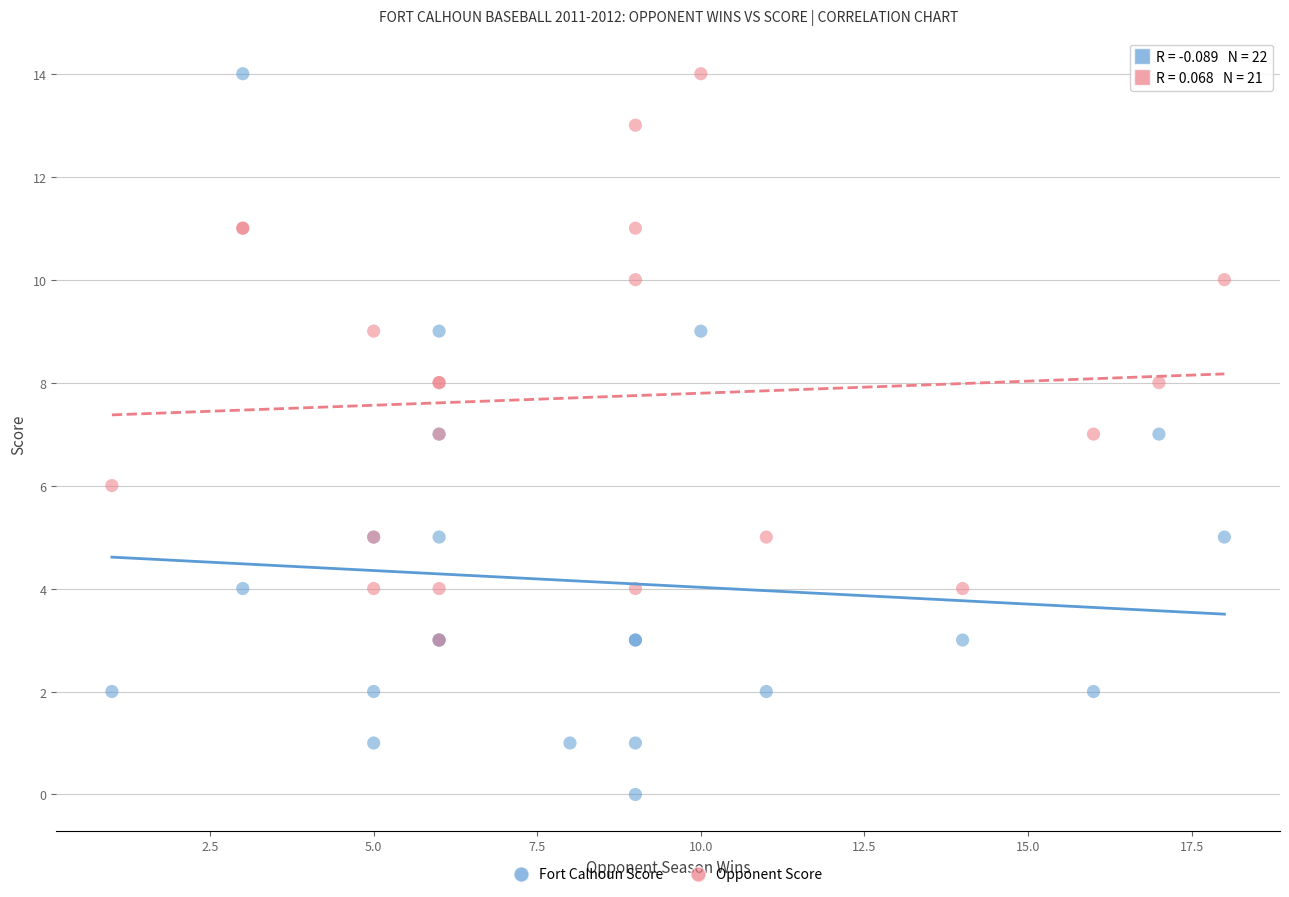

Which series contains the lowest Y value?

Fort Calhoun Score